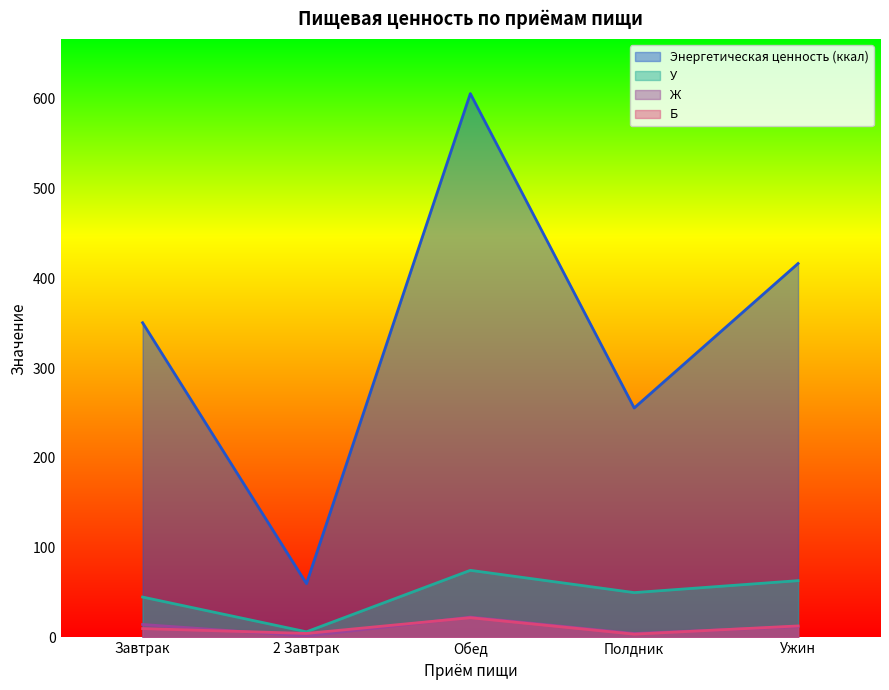

What is the label of the 5th point from the right?

Завтрак